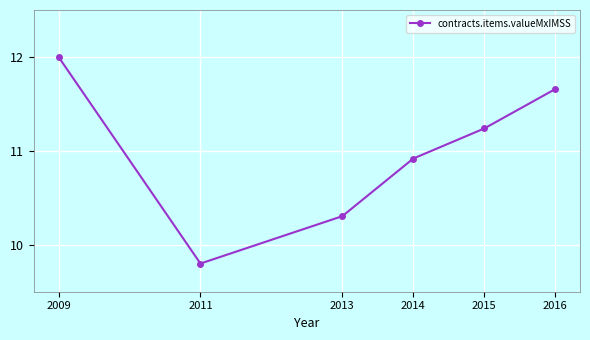

What is the ratio of the value at 2016 to the value at 2011?

1.2